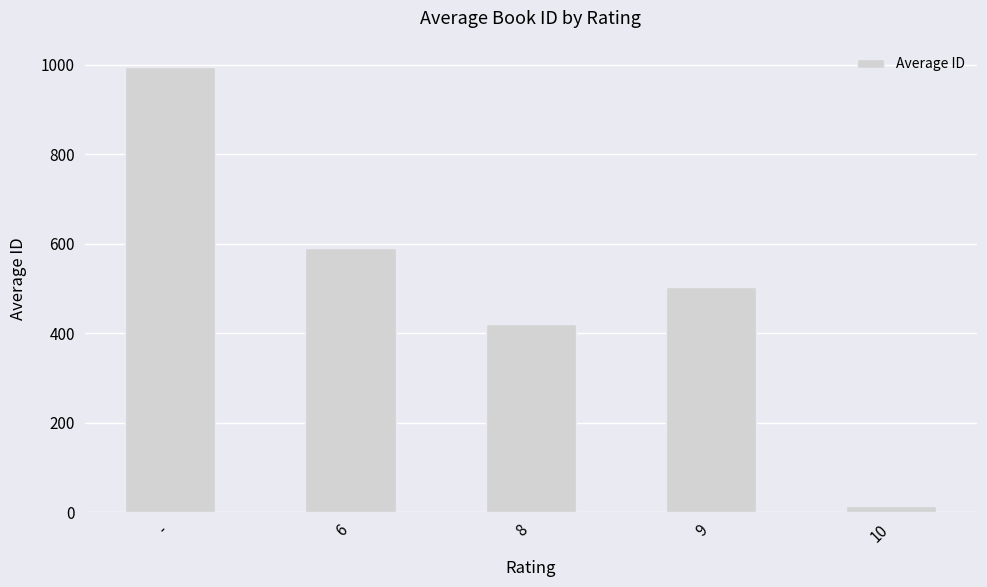

Between 8 and 9, which is larger?

9